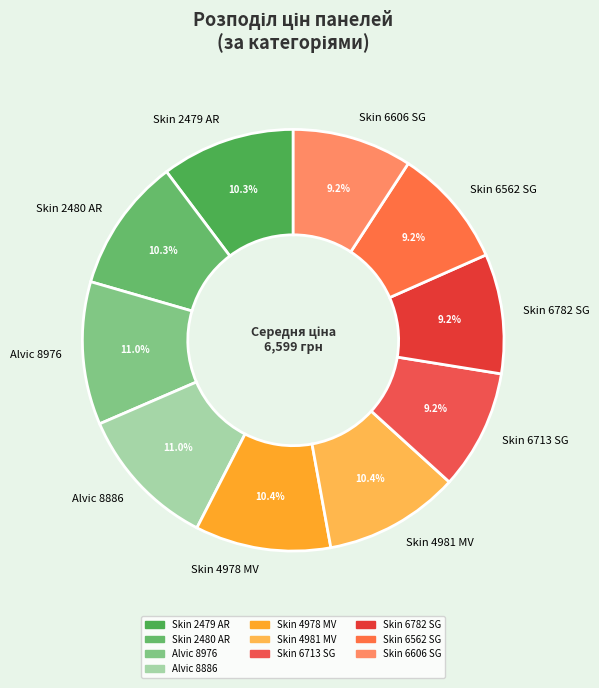

The Skin 6782 SG slice represents 9% of the pie. True or false?

True